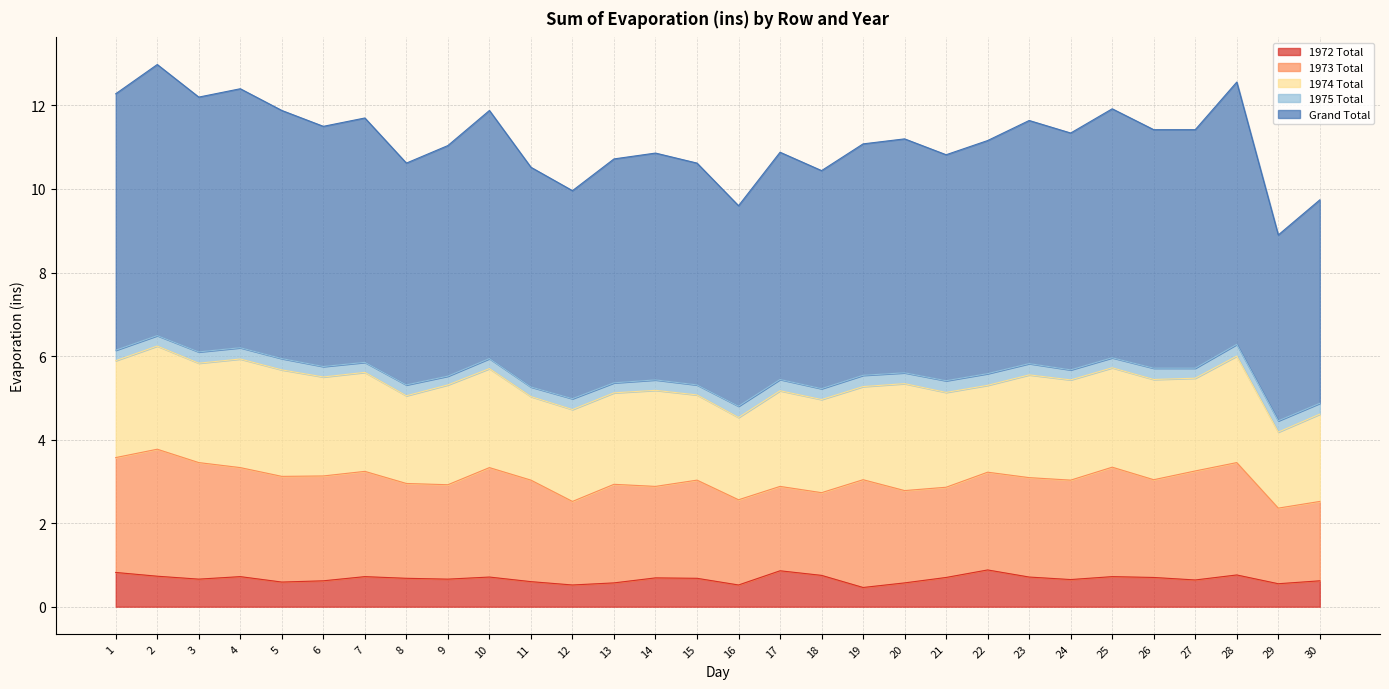

Which series changed the most between 15 and 23?

Grand Total